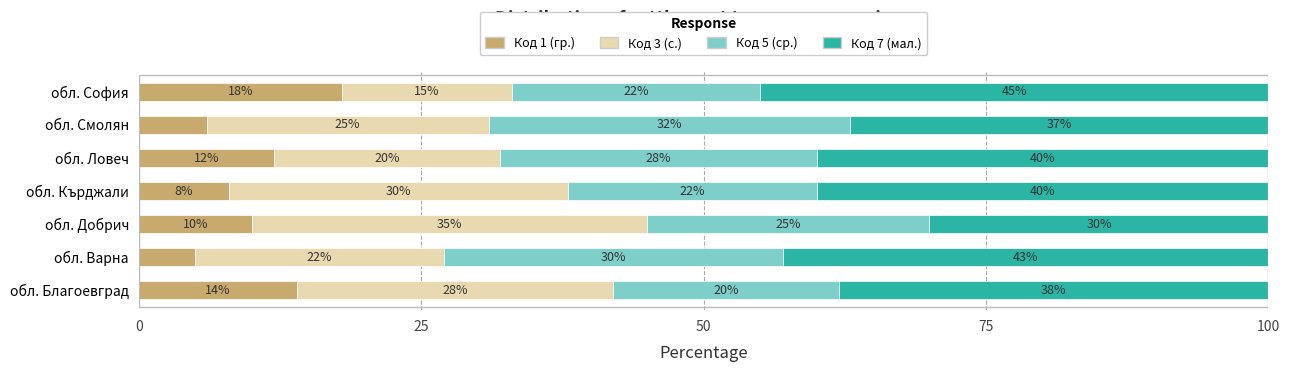

What is the total value across all series at обл. Добрич?

100.0